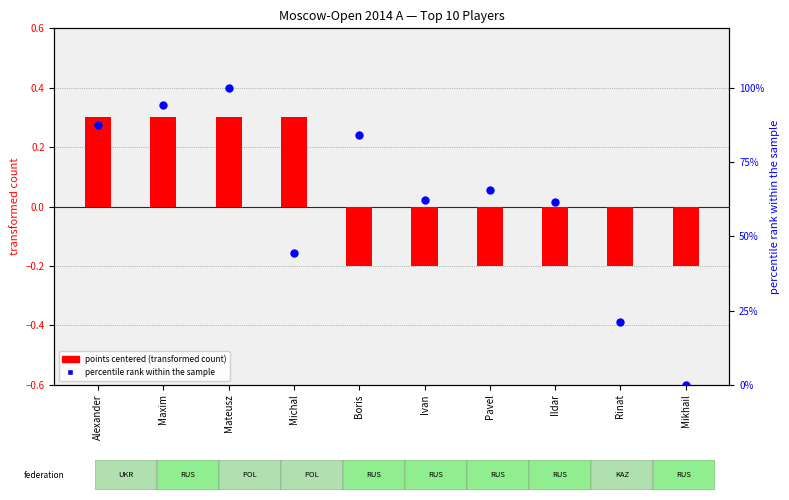

Which series has the largest Y range (max minus min)?

percentile rank within the sample